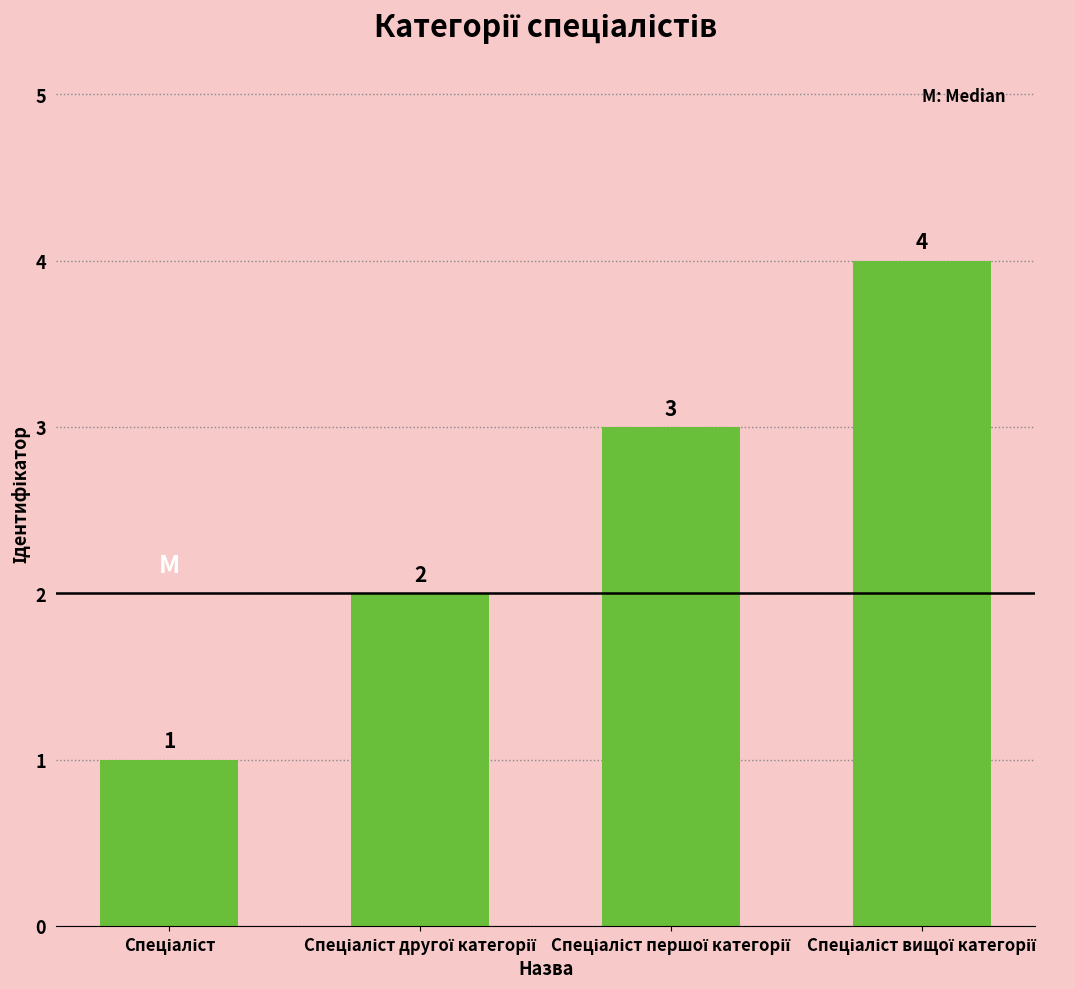

What is the greatest value displayed?

4